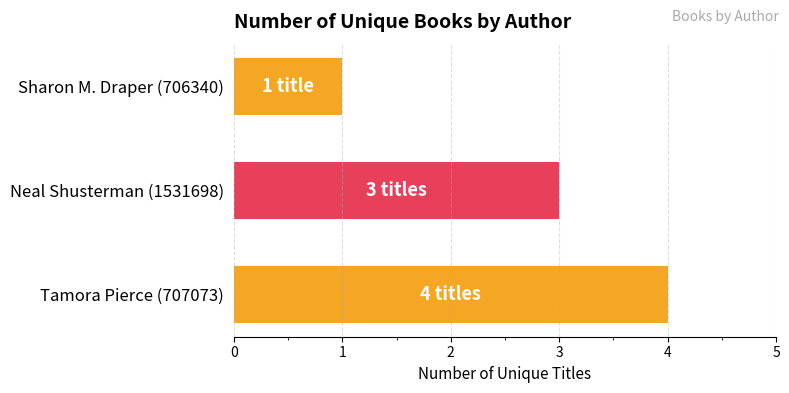

Are the bars horizontal?

Yes